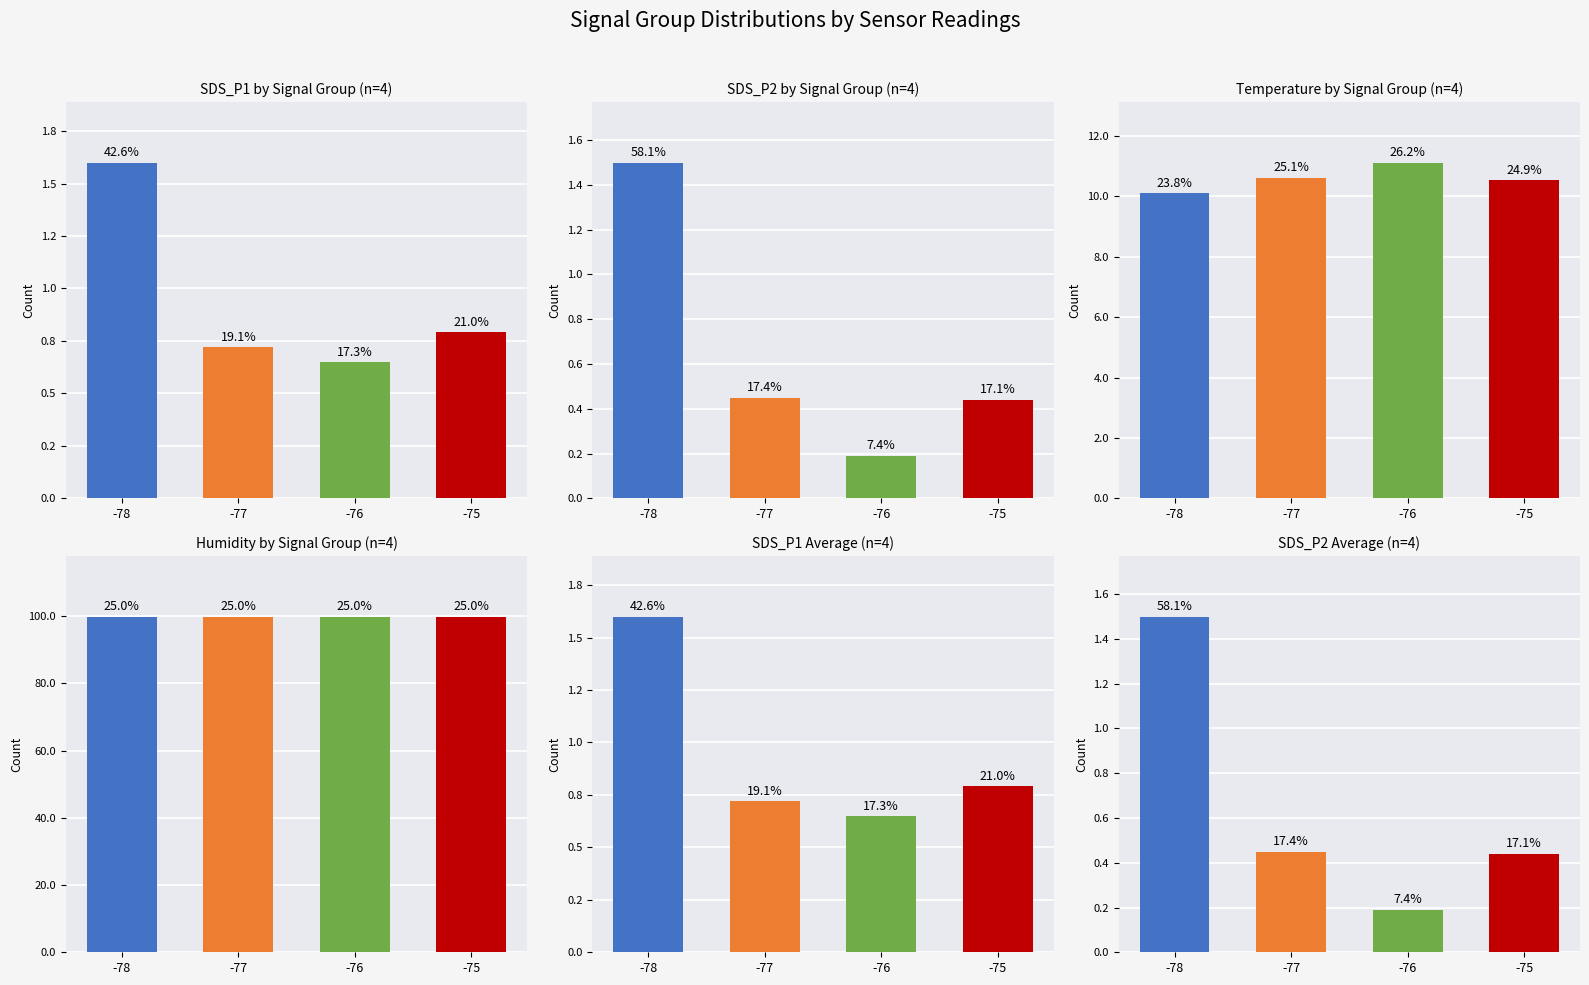

What is the value of the SDS_P2 bar at the 1st from the left?

1.5